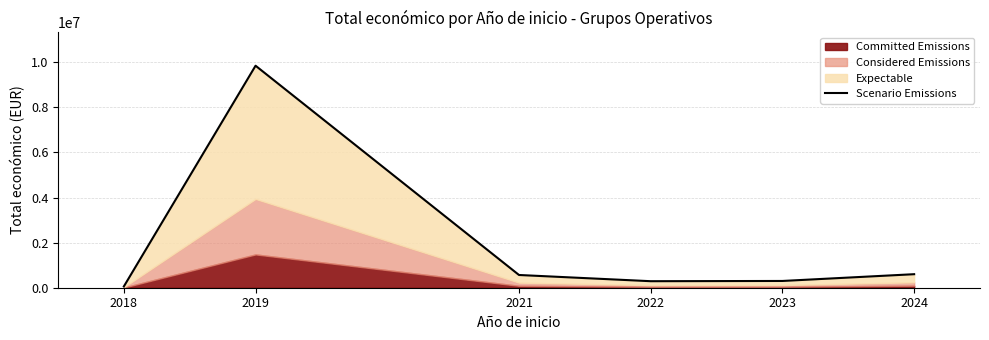

What is the minimum value shown in the chart?

57500